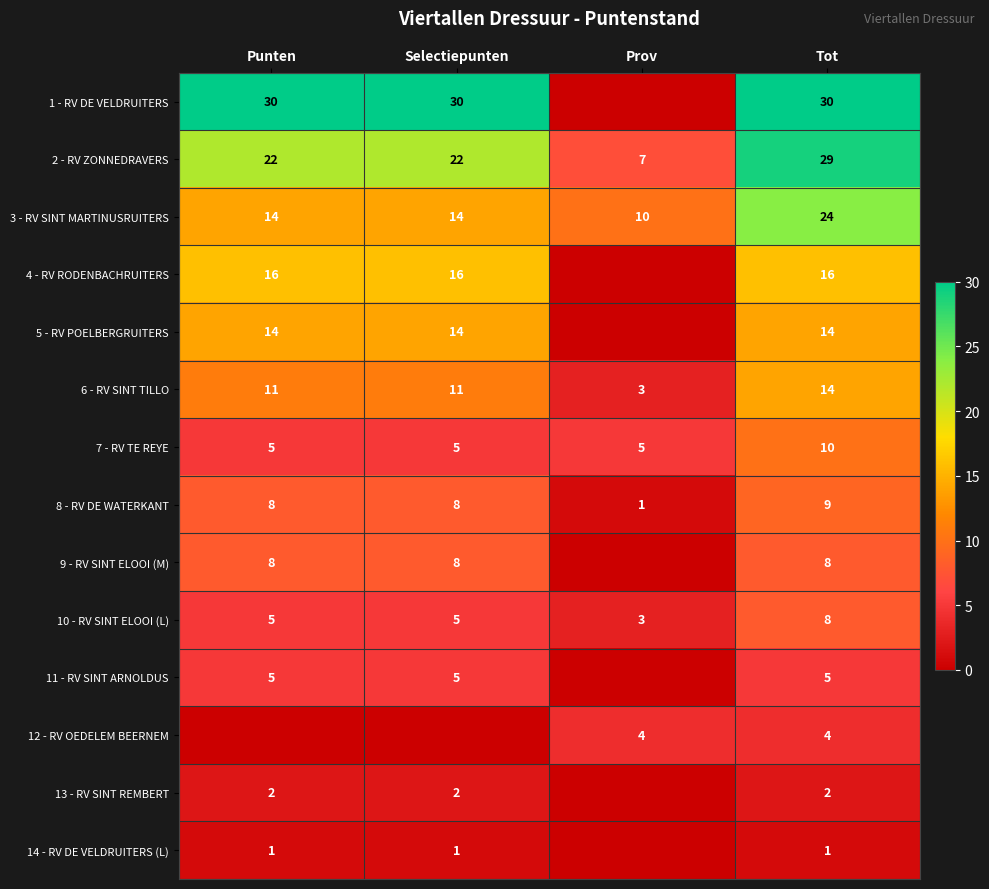

Is it true that 5 - RV POELBERGRUITERS equals 14 at Selectiepunten?

True